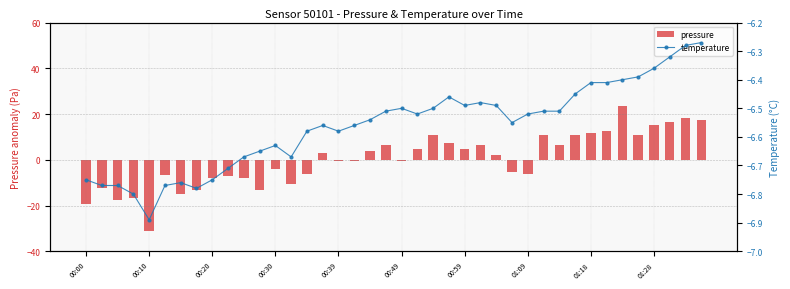

Reading right to left, extract all data points from this chart.

pressure: 17.5	18.4	16.7	15.0	10.7	23.5	12.4	11.5	10.7	6.4	10.7	-6.4	-5.5	2.1	6.4	4.7	7.3	10.7	4.7	-0.4	6.4	3.8	-0.4	-0.4	3.0	-6.4	-10.7	-3.8	-13.2	-8.1	-7.3	-8.1	-13.3	-15.0	-6.5	-31.2	-16.7	-17.6	-12.4	-19.2
temperature: -6.3	-6.3	-6.3	-6.4	-6.4	-6.4	-6.4	-6.4	-6.5	-6.5	-6.5	-6.5	-6.5	-6.5	-6.5	-6.5	-6.5	-6.5	-6.5	-6.5	-6.5	-6.5	-6.6	-6.6	-6.6	-6.6	-6.7	-6.6	-6.7	-6.7	-6.7	-6.8	-6.8	-6.8	-6.8	-6.9	-6.8	-6.8	-6.8	-6.8